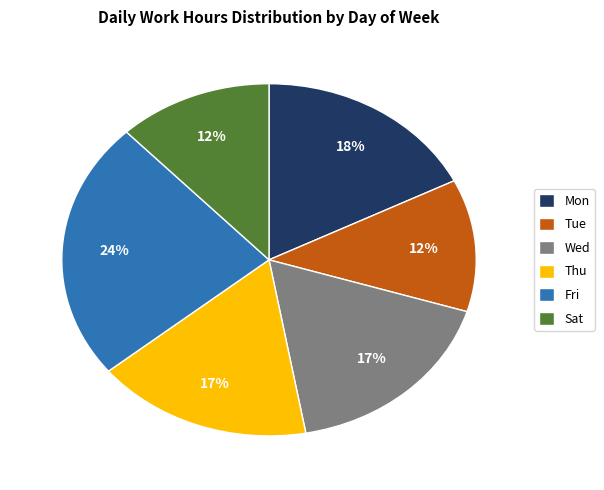

What is the ratio of the value at Thu to the value at Tue?

1.4